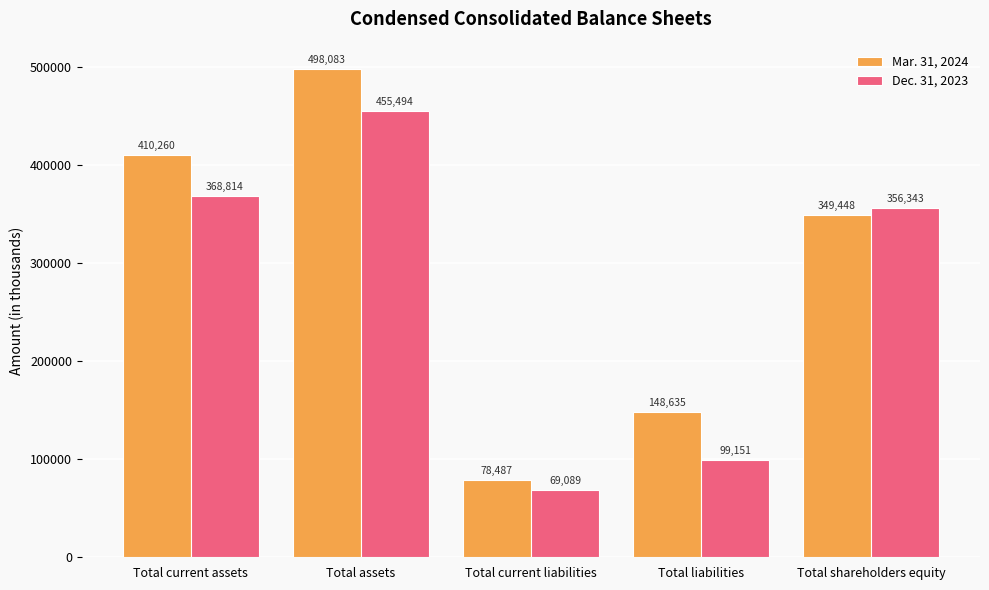

Is it true that Dec. 31, 2023 equals 356343 at Total shareholders equity?

True